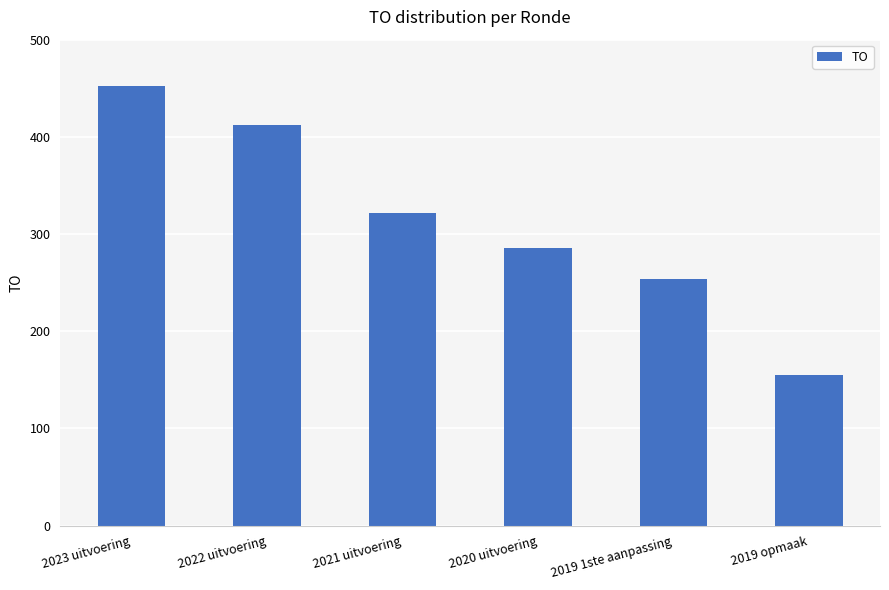

The value at 2022 uitvoering is 412. True or false?

True